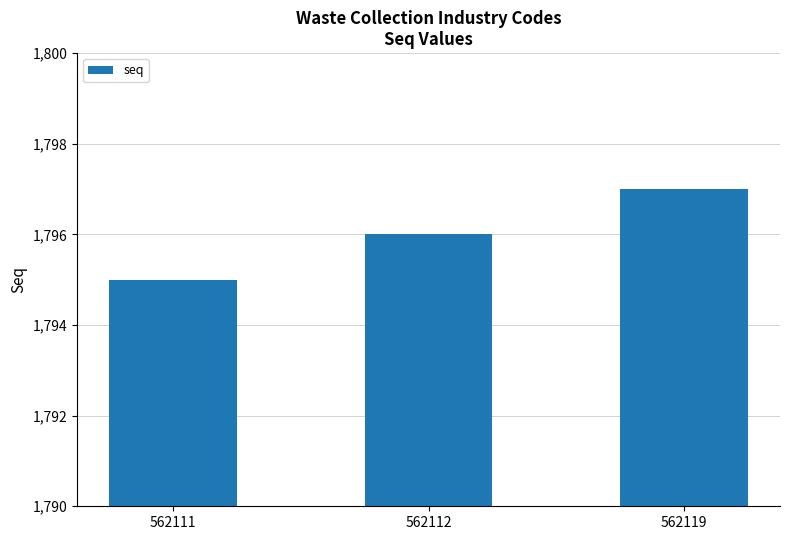

At which category does the chart reach its peak across all series?

562119